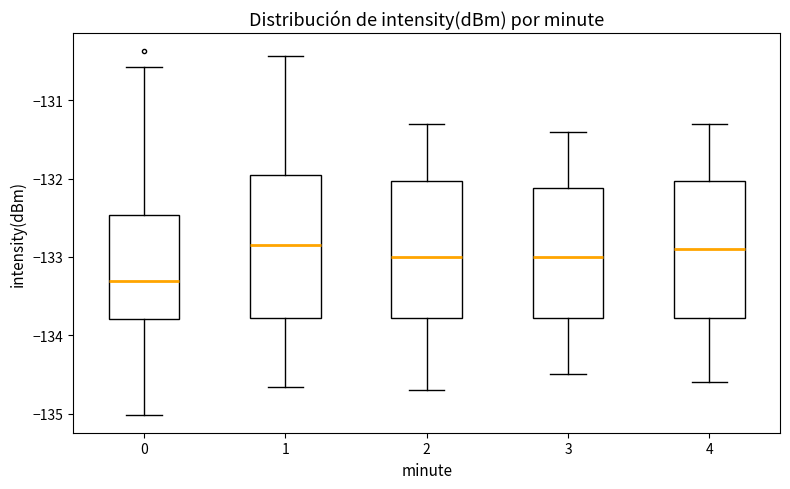

Reading left to right, read every box against the y-axis: the position of its median line, the range the box covers, and the ends of its whiskers. The values are not printed on the chart, so give them approximately, as read against the axis.

0: median -133.3, box -133.8 to -132.5, whiskers -135.0 to -130.6
1: median -132.8, box -133.8 to -131.9, whiskers -134.7 to -130.4
2: median -133.0, box -133.8 to -132.0, whiskers -134.7 to -131.3
3: median -133.0, box -133.8 to -132.1, whiskers -134.5 to -131.4
4: median -132.9, box -133.8 to -132.0, whiskers -134.6 to -131.3